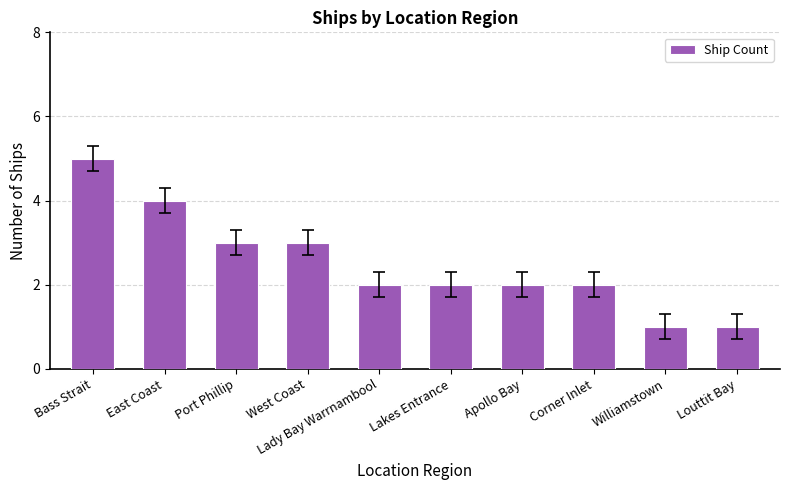

Does the chart contain any negative values?

No